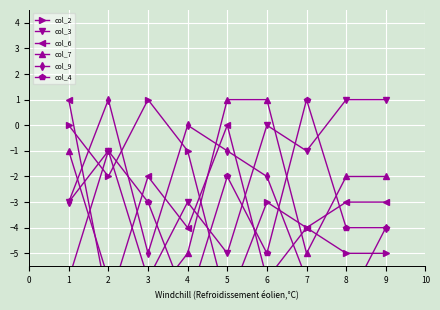

What is the difference between the col_7 values at 4 and 1?

4